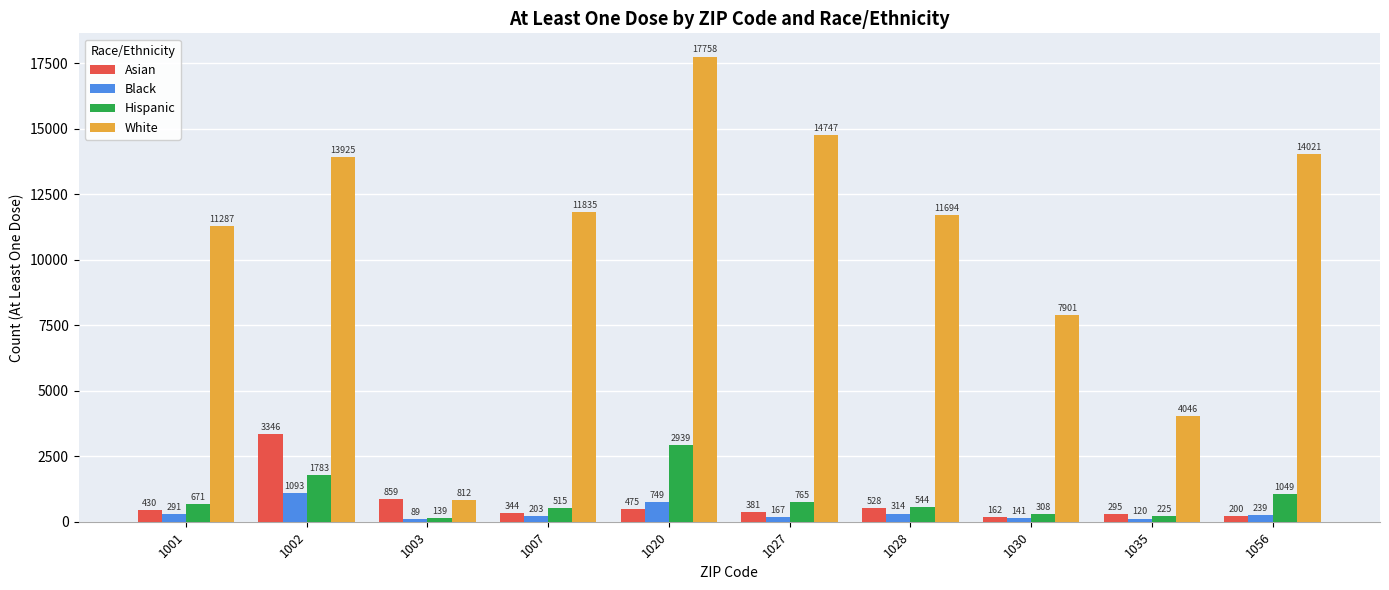

What is the difference between the maximum and second lowest values in the Black series?

973